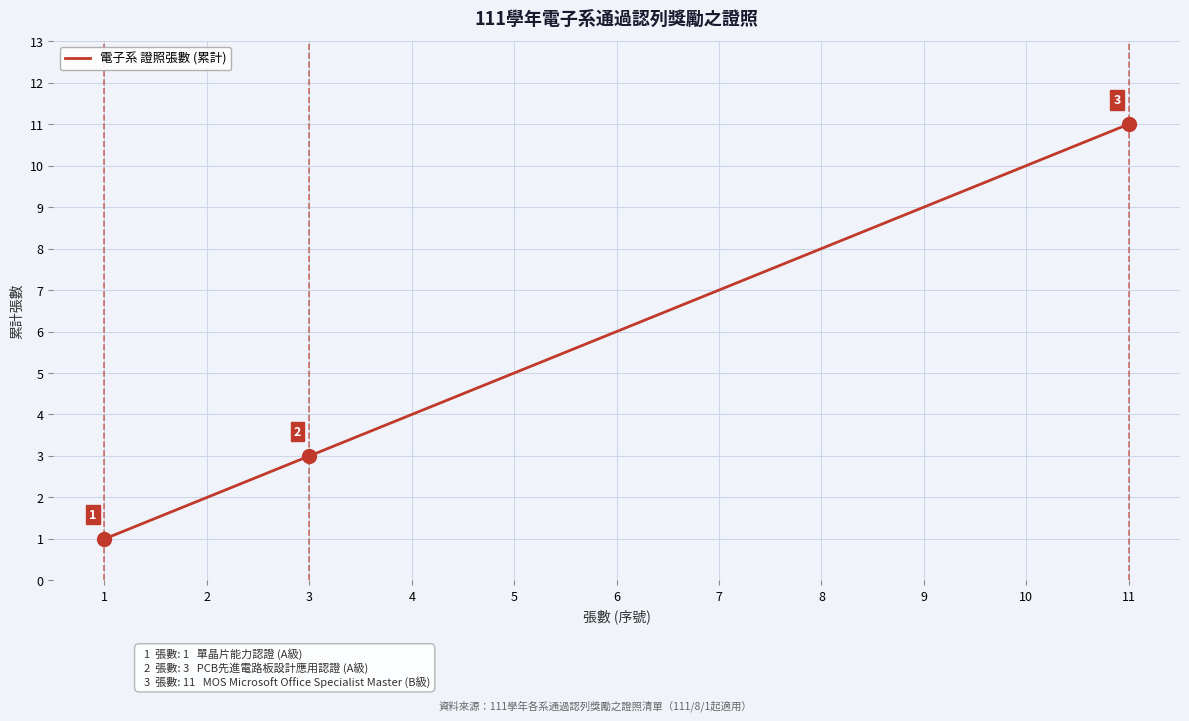

What is the difference between the maximum and minimum values?

10